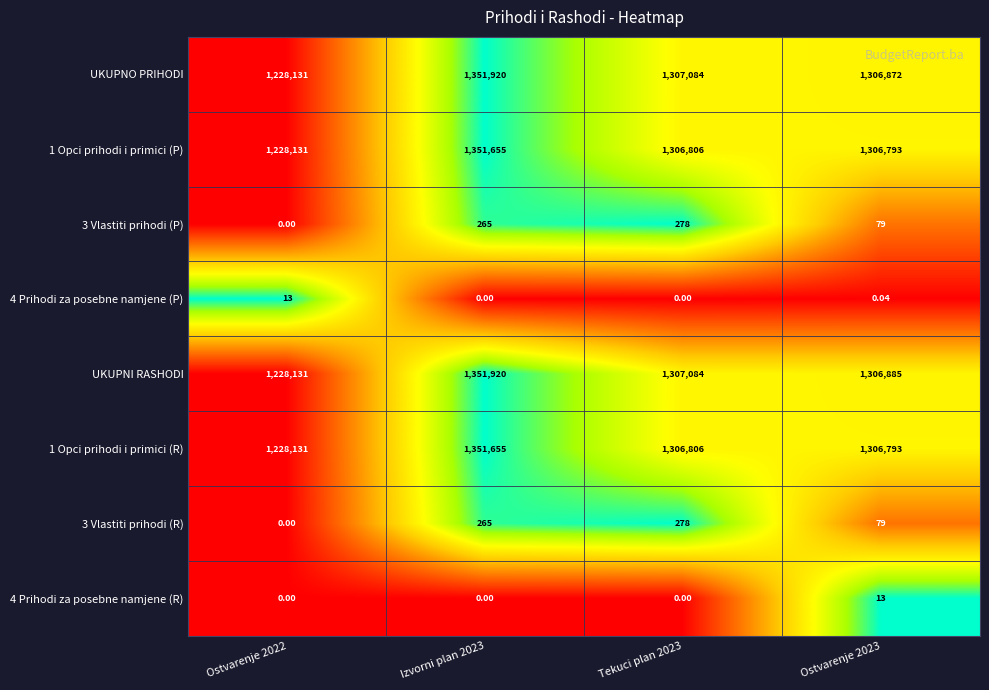

Which series changed the most between Ostvarenje 2022 and Ostvarenje 2023?

UKUPNI RASHODI